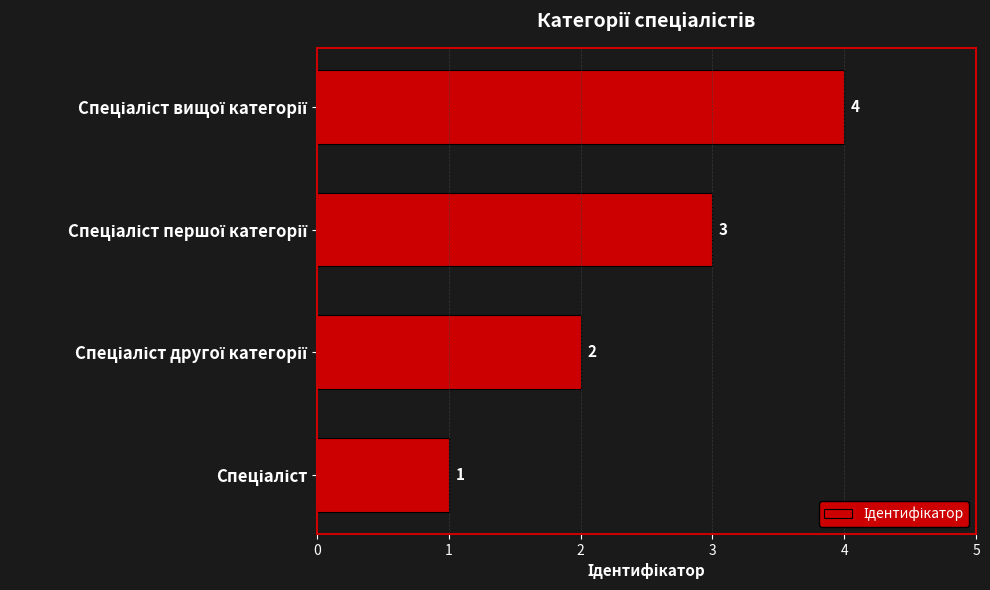

Count the values in the range 2 to 4.

3